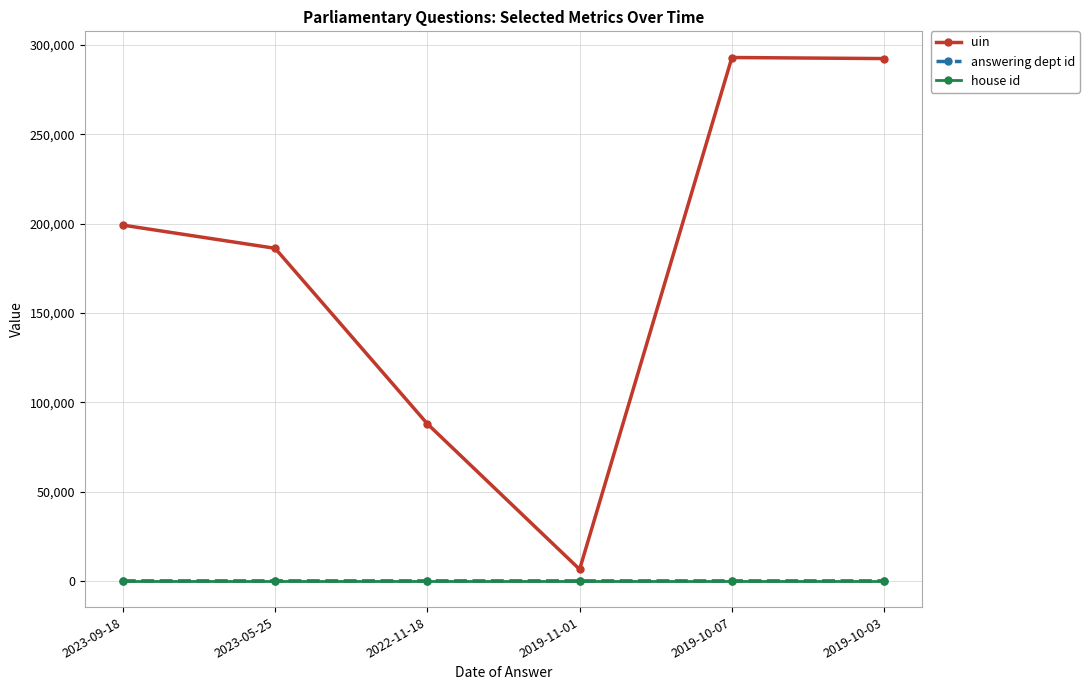

Between 2022-11-18 and 2019-11-01, which series saw the biggest shift?

uin